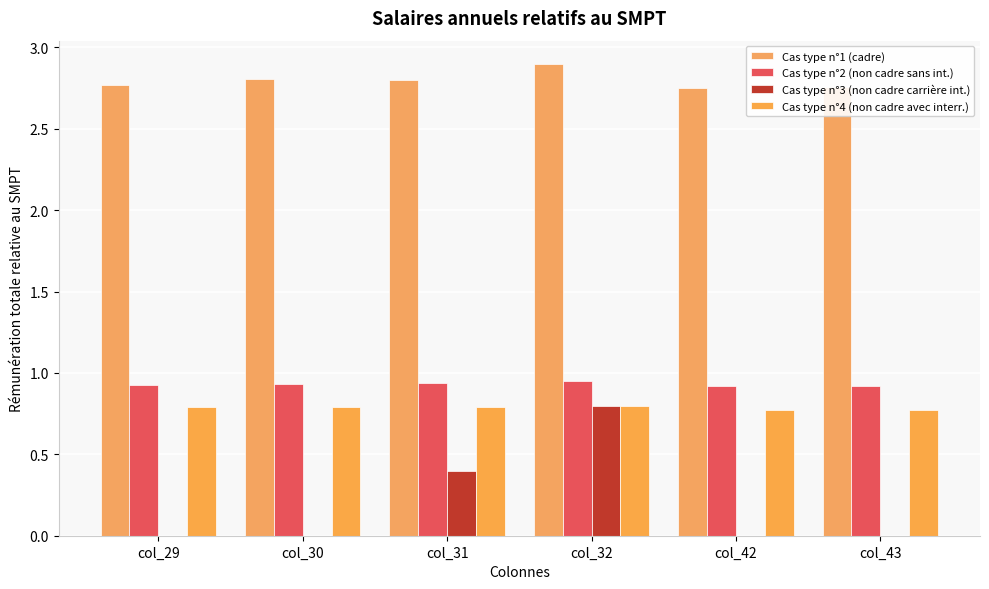

What is the average value of the Cas type n°4 (non cadre avec interr.) series?

0.8